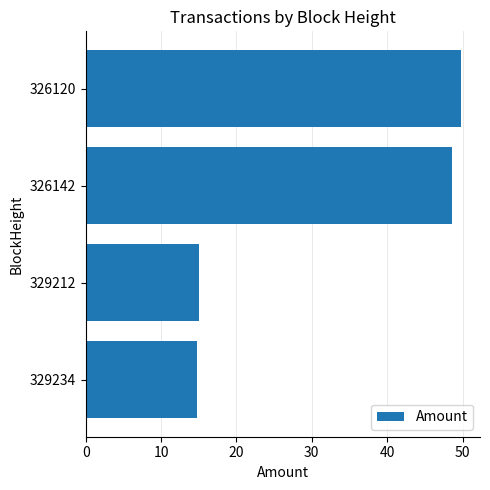

True or false: the data shows 48.6 at 326142.

True